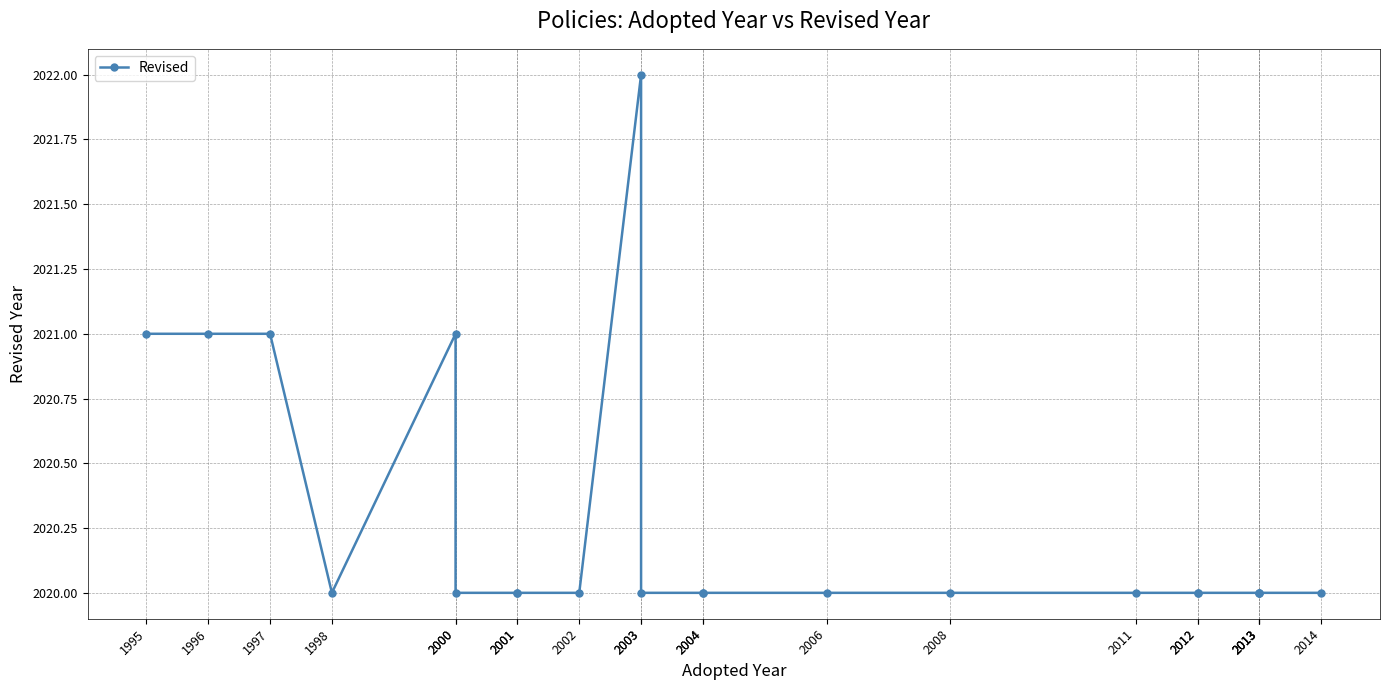

Reading left to right, what are all the values shown in this chart?

2021	2021	2021	2020	2021	2020	2020	2020	2020	2022	2020	2020	2020	2020	2020	2020	2020	2020	2020	2020	2020	2020